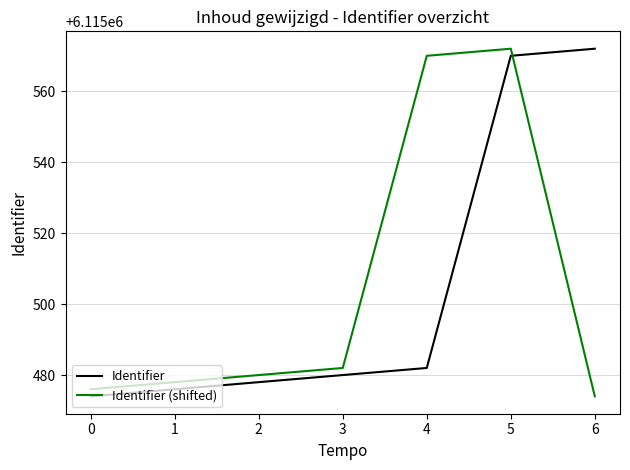

What is the difference between the maximum and second lowest values in the Identifier series?

96